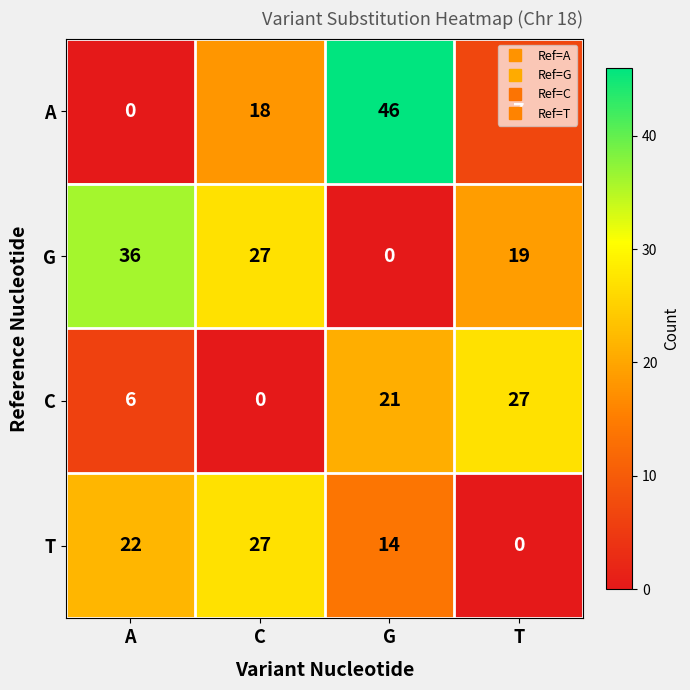

Which series has the largest range (max minus min)?

A